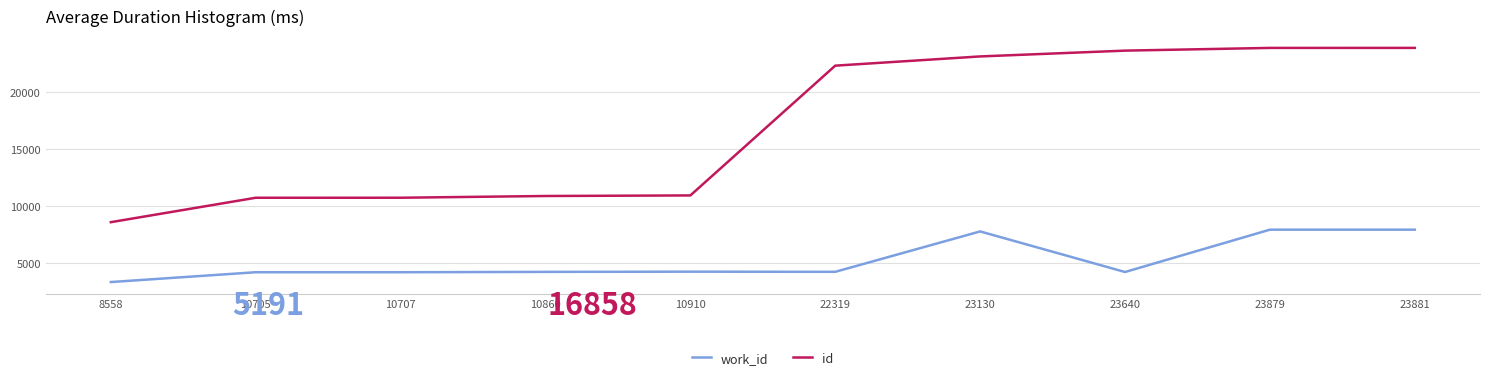

Rank the series at 8558 from highest to lowest value.

id, work_id